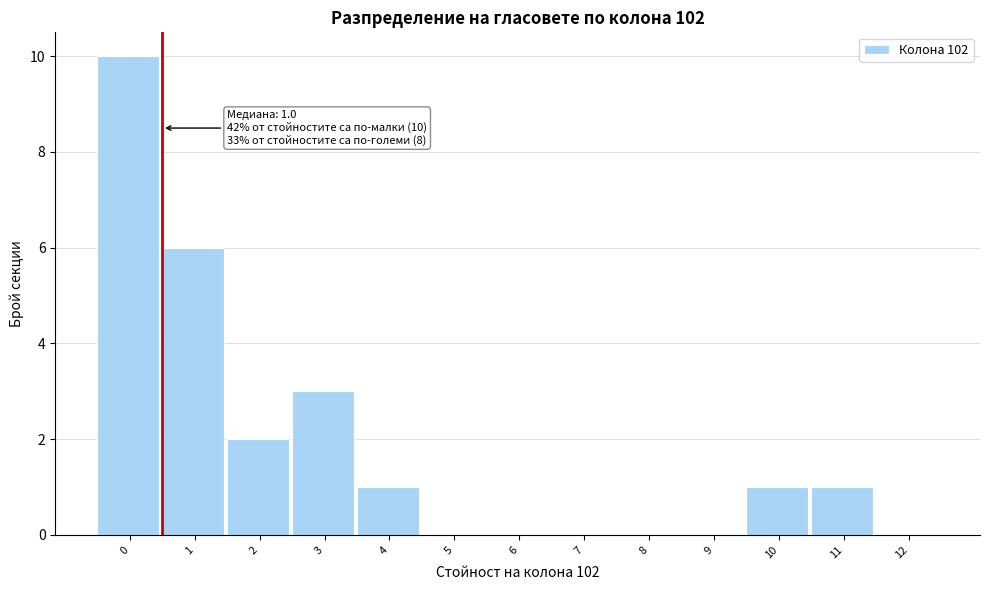

Reading left to right, list all the values displayed in this chart.

0=10	1=6	2=2	3=3	4=1	5=0	6=0	7=0	8=0	9=0	10=1	11=1	12=0